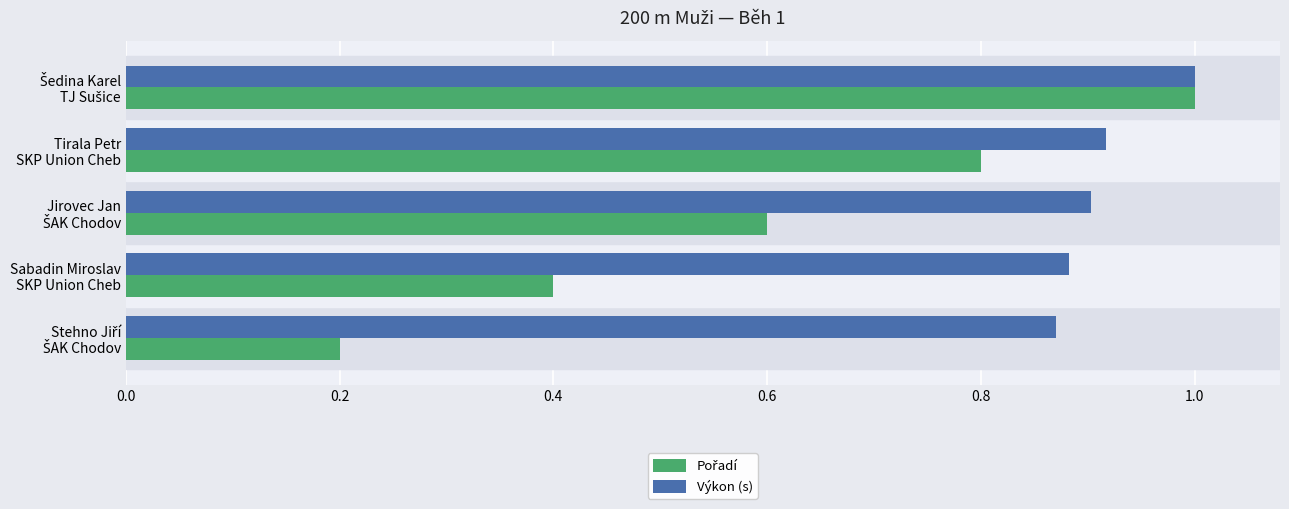

What is the maximum value for Výkon (s)?

1.0